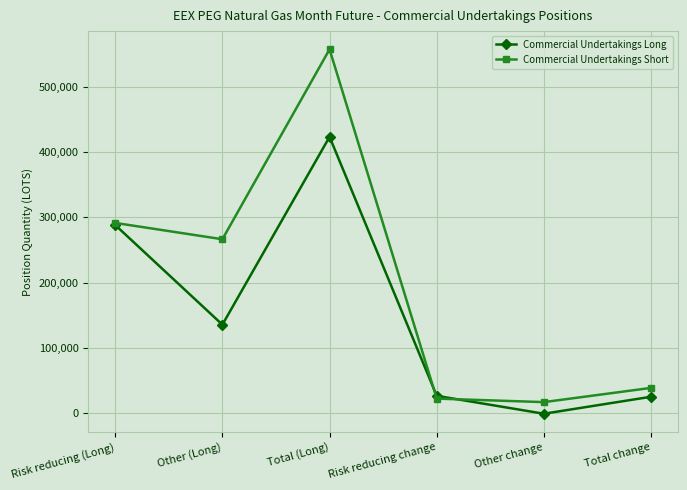

Which series has the largest total across all categories?

Commercial Undertakings Short